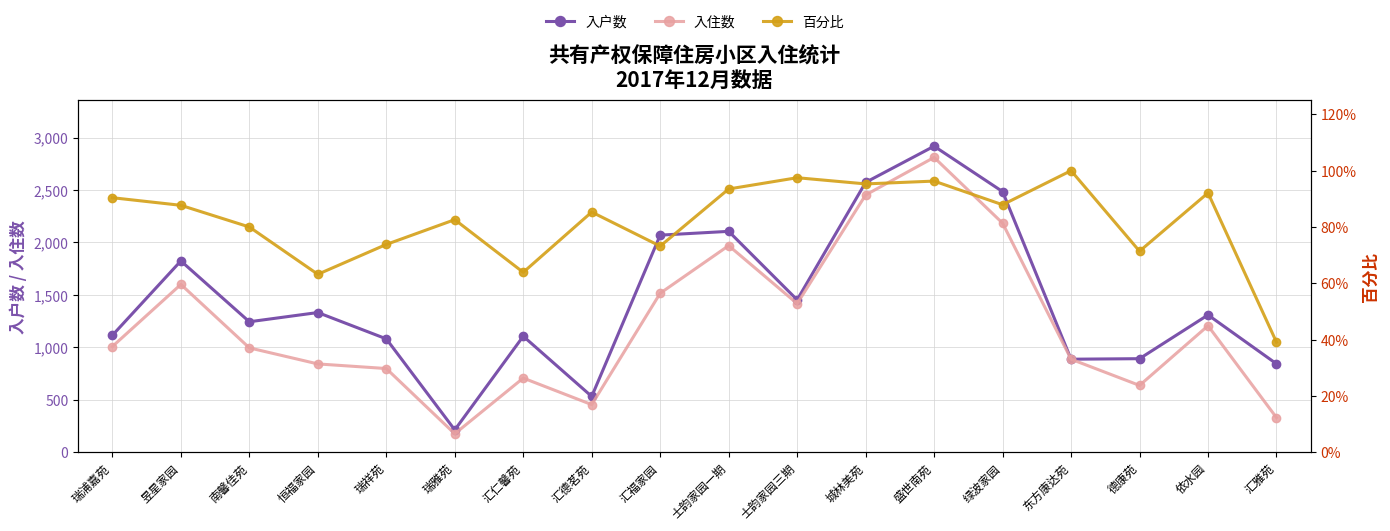

What is the average value of the 入住数 series?

1221.7